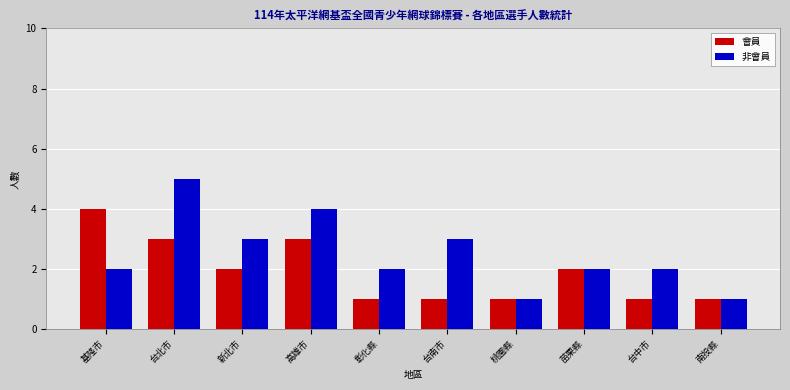

What is the approximate value of 非會員 at 新北市?

3